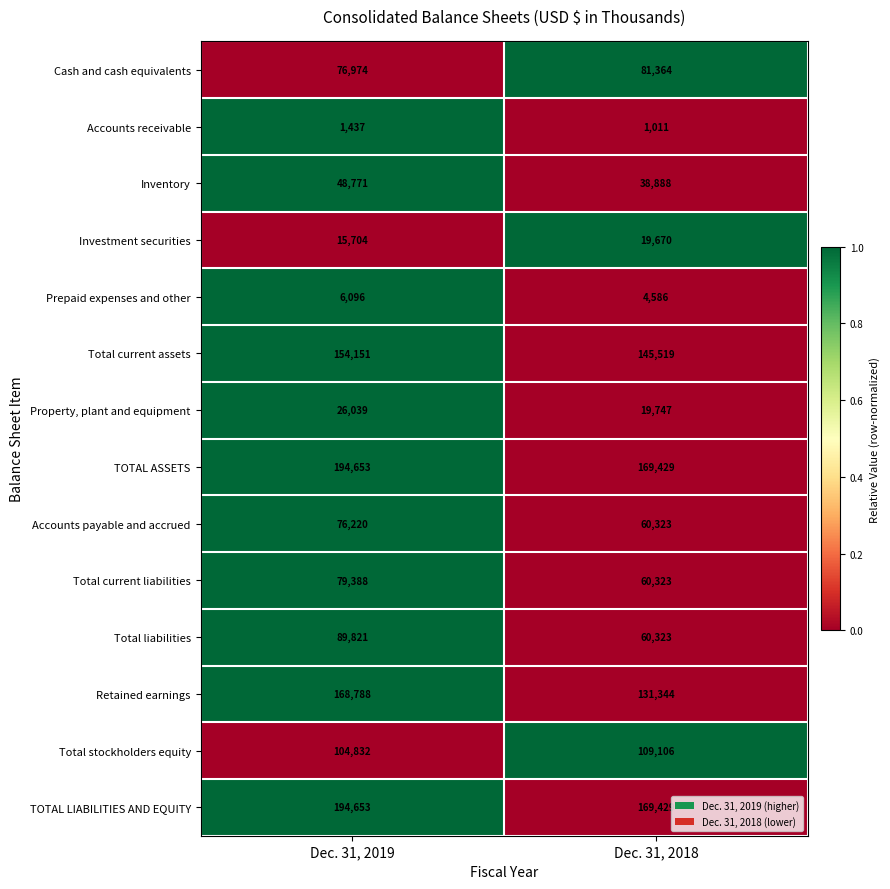

What is the average value of the Accounts payable and accrued series?

68272